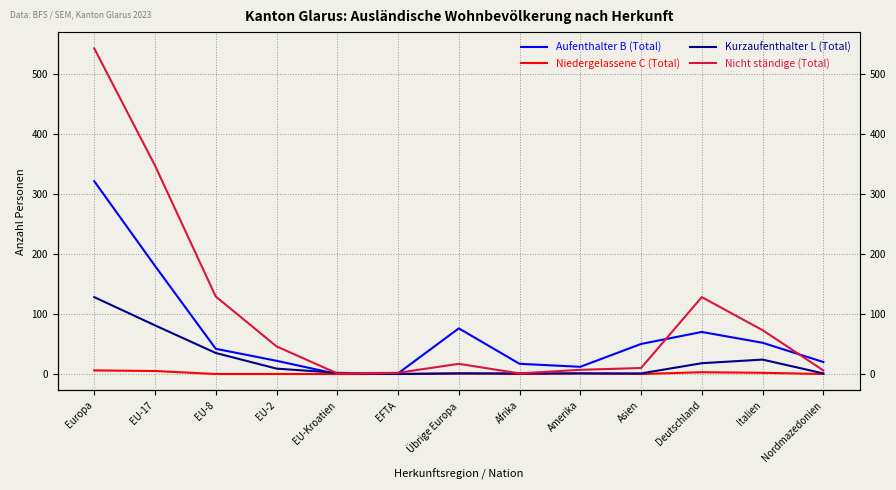

At which category does Niedergelassene C (Total) reach its first local peak?

Übrige Europa